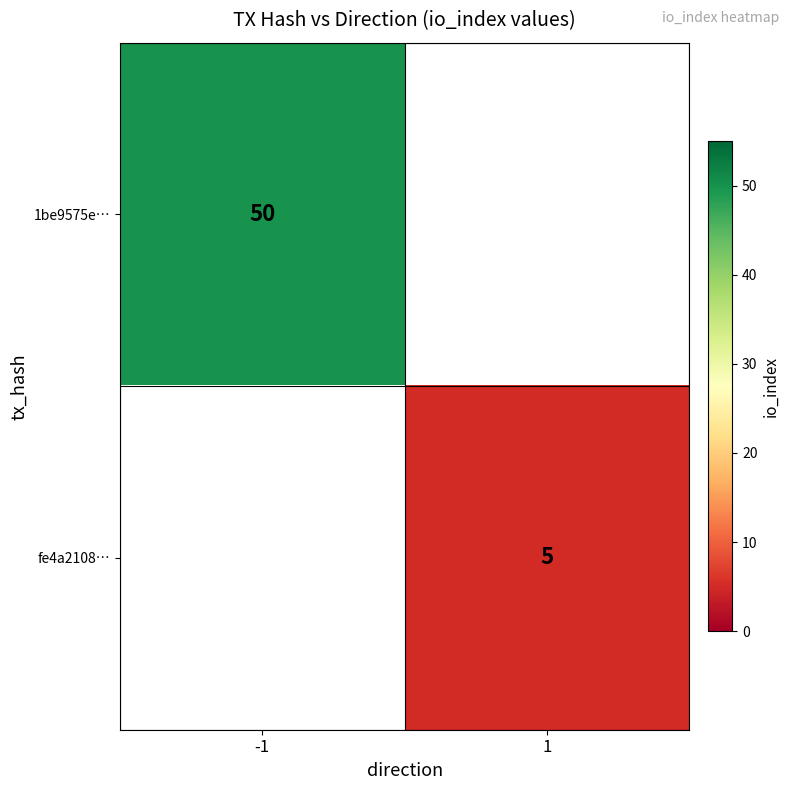

Is the value of 1be9575e… at -1 greater than the value of fe4a2108… at 1?

Yes